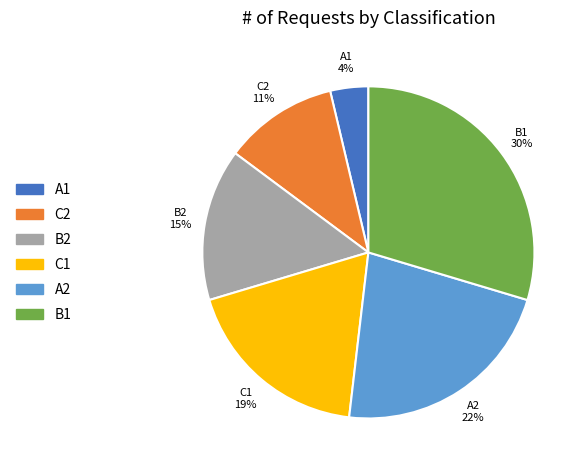

What is the ratio of the value at C1 to the value at B1?

0.6